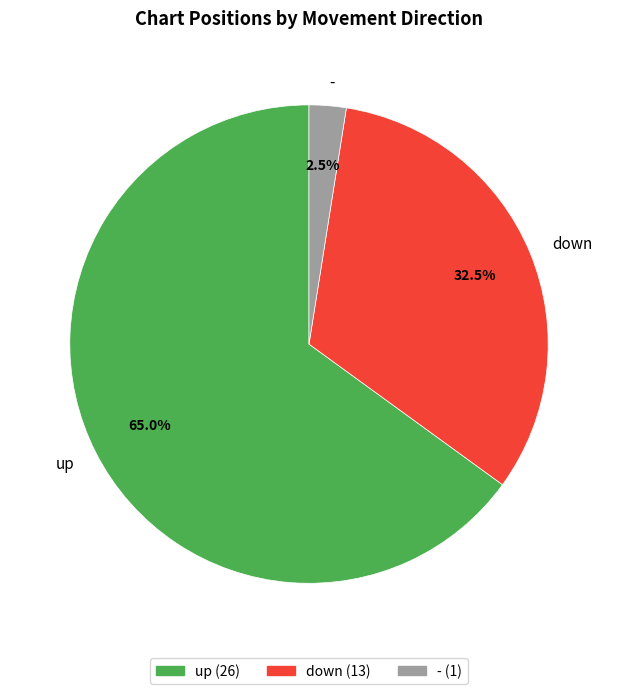

What is the ratio of the value at down to the value at -?

13.0